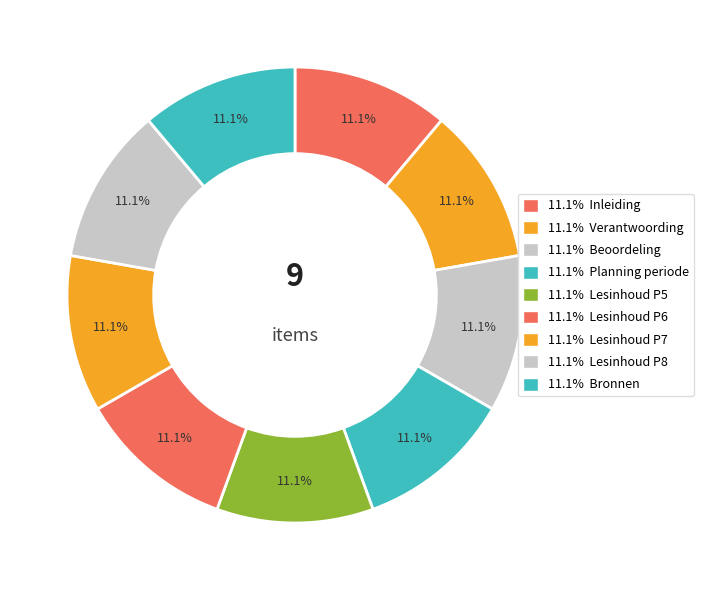

How many segments does this pie chart have?

9